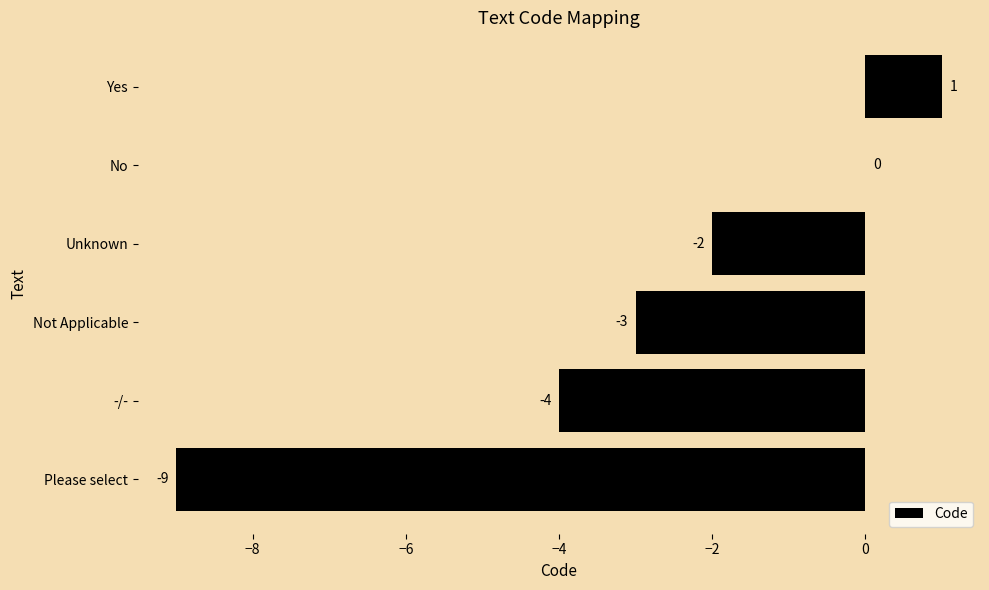

What is the sum of all values?

-17